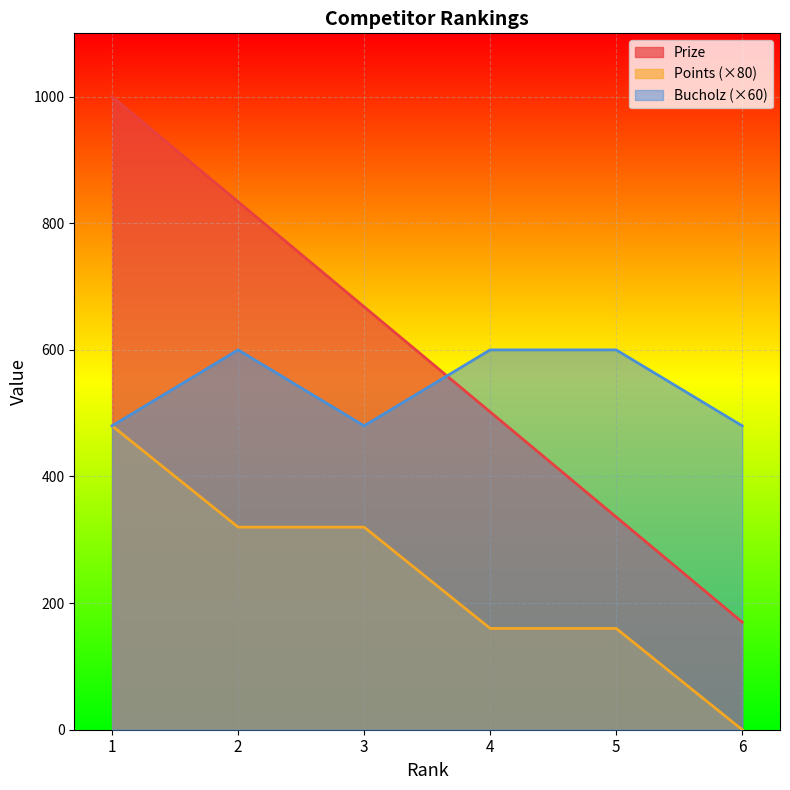

At how many categories does at least one series exceed 111?

6